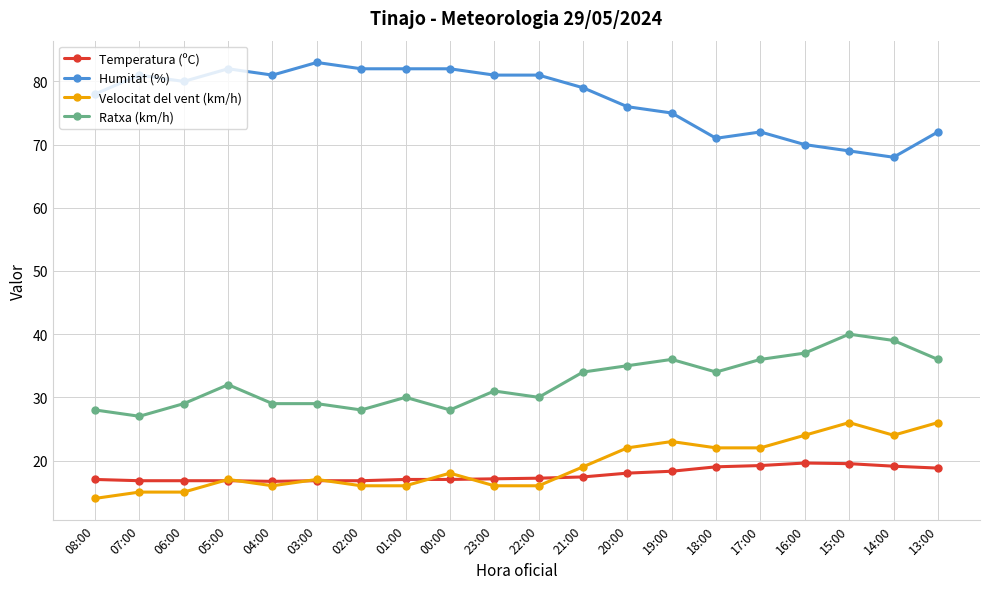

What is the average value of the Ratxa (km/h) series?

32.4